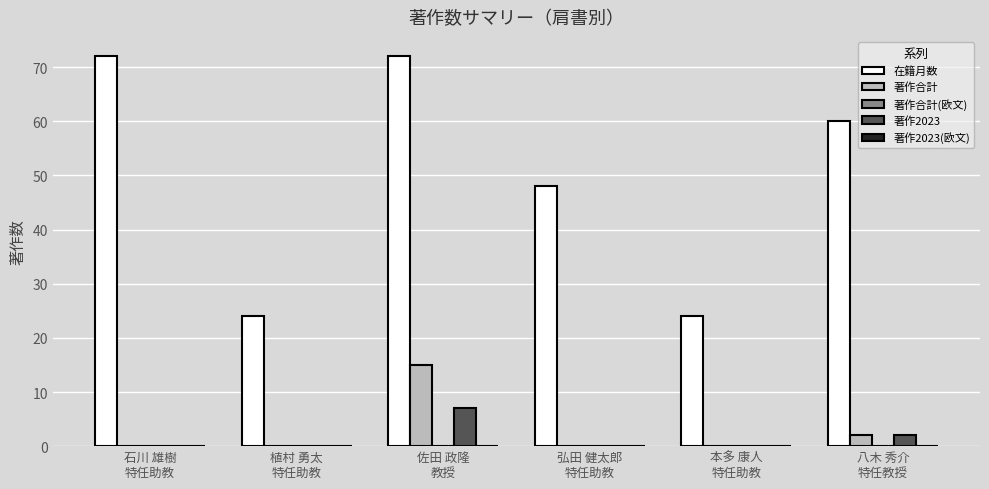

Count the number of data series in this chart.

3